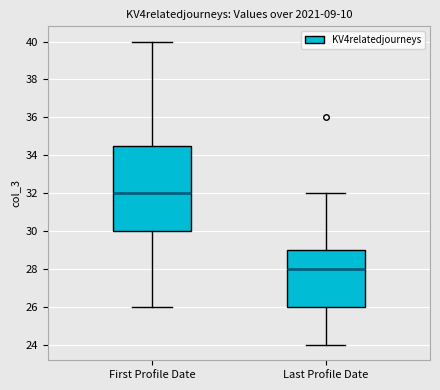

Reading left to right, transcribe this box plot: for each box, give where its median line is, the range the box spans, and where its two whiskers end, as read against the y-axis. The values are not printed on the chart, so give them approximately, as read against the axis.

First Profile Date: median 32.0, box 30.0 to 34.6, whiskers 26.0 to 40.0
Last Profile Date: median 28.0, box 26.0 to 29.0, whiskers 24.0 to 32.0